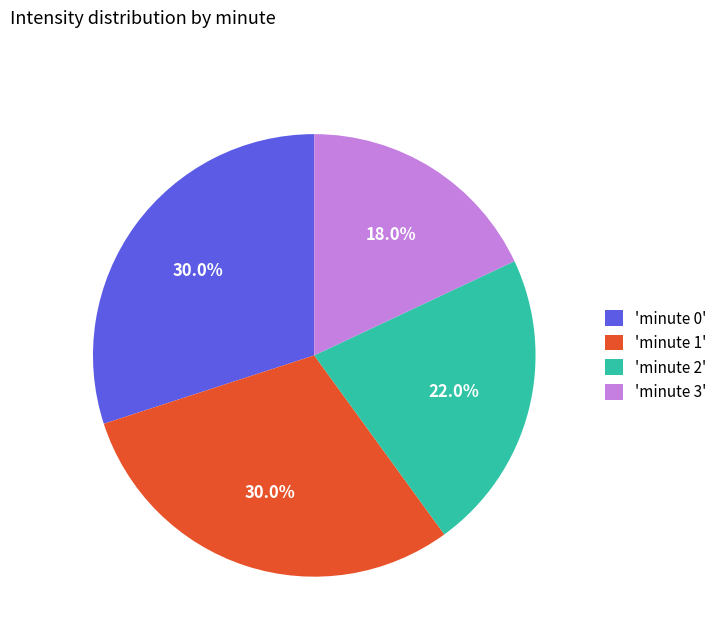

What is the smallest slice in the pie chart?

'minute 3'